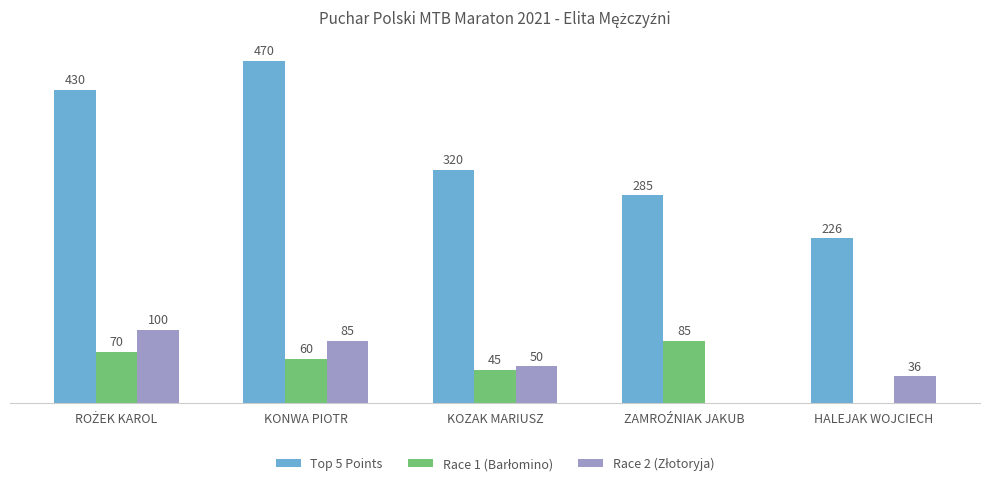

At which label is Top 5 Points closest to 348?

KOZAK MARIUSZ